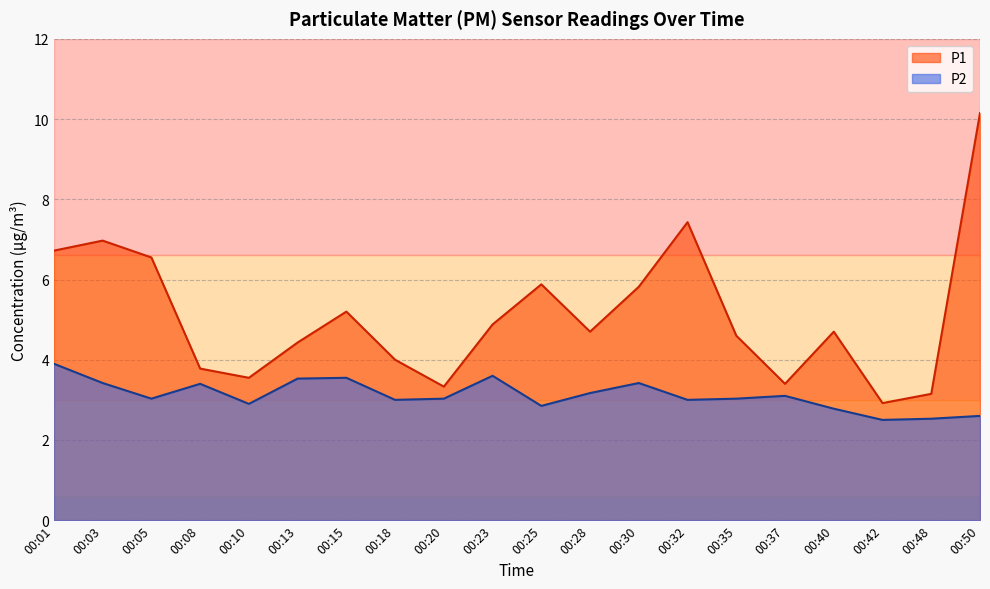

Does the chart display data point markers on the line(s)?

No